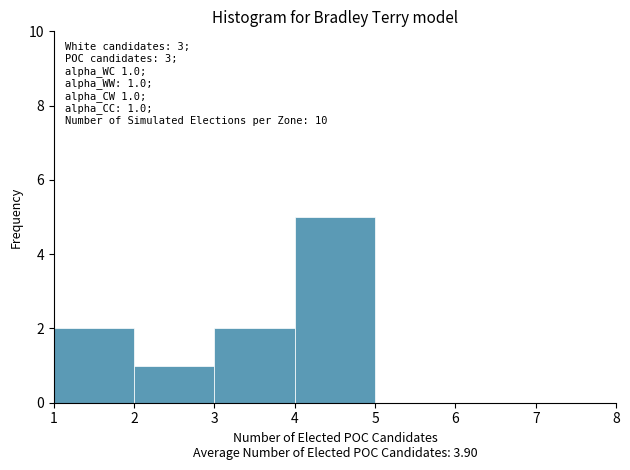

Over which range of the x-axis is the bar tallest?

4 to 5